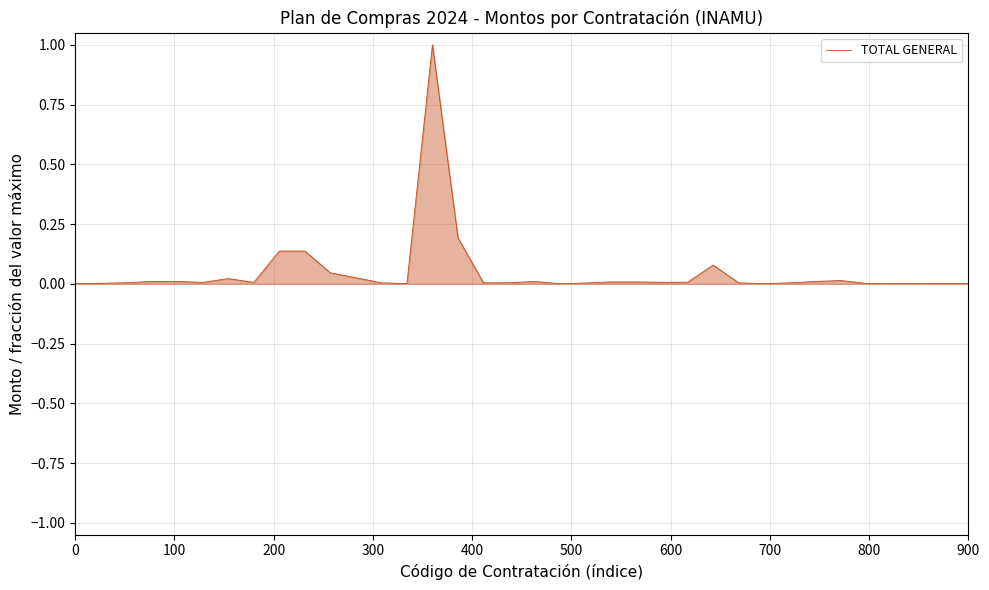

What is the greatest value displayed?

1.0